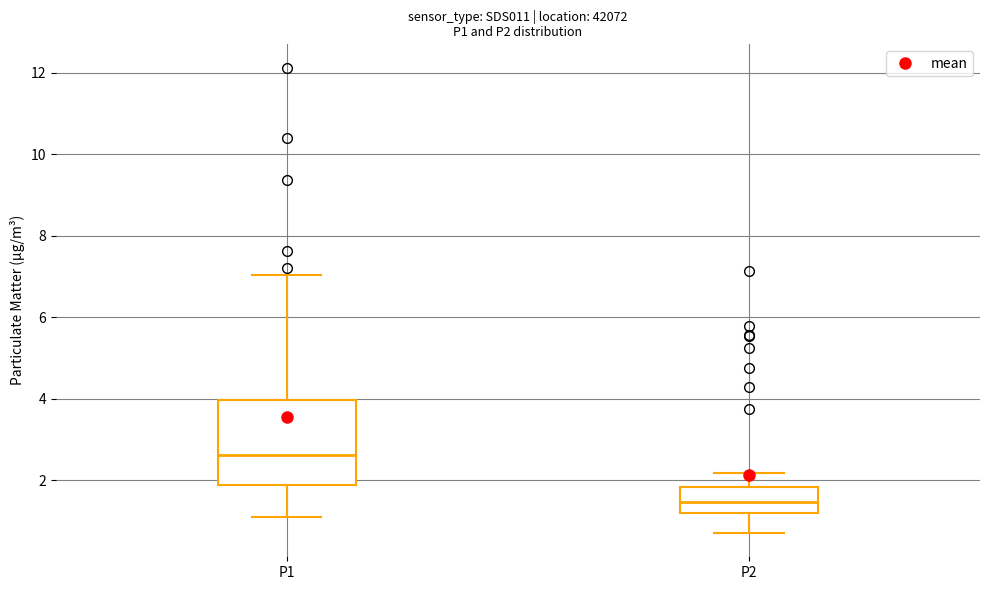

Where does the lower whisker of the box for P1 end on the y-axis? The values are not printed on the chart, so give them approximately, as read against the axis.

1.2